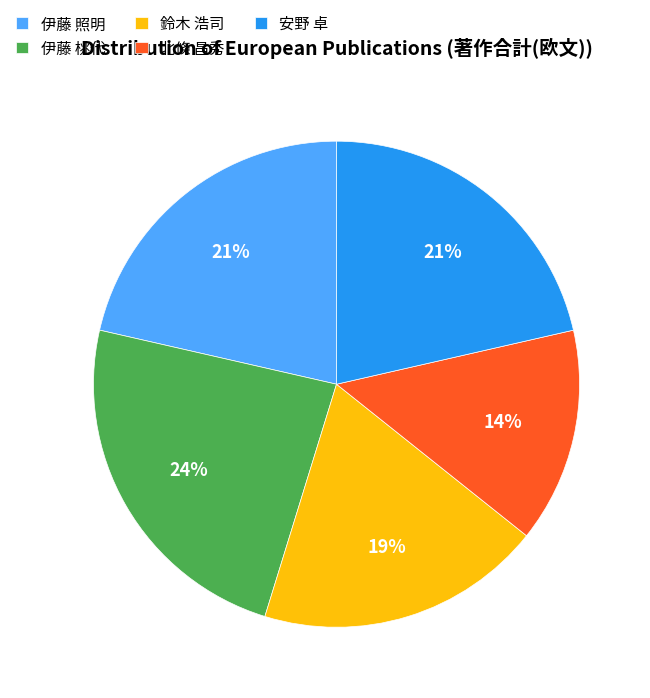

The 北條 昌秀 slice represents 9% of the pie. True or false?

False